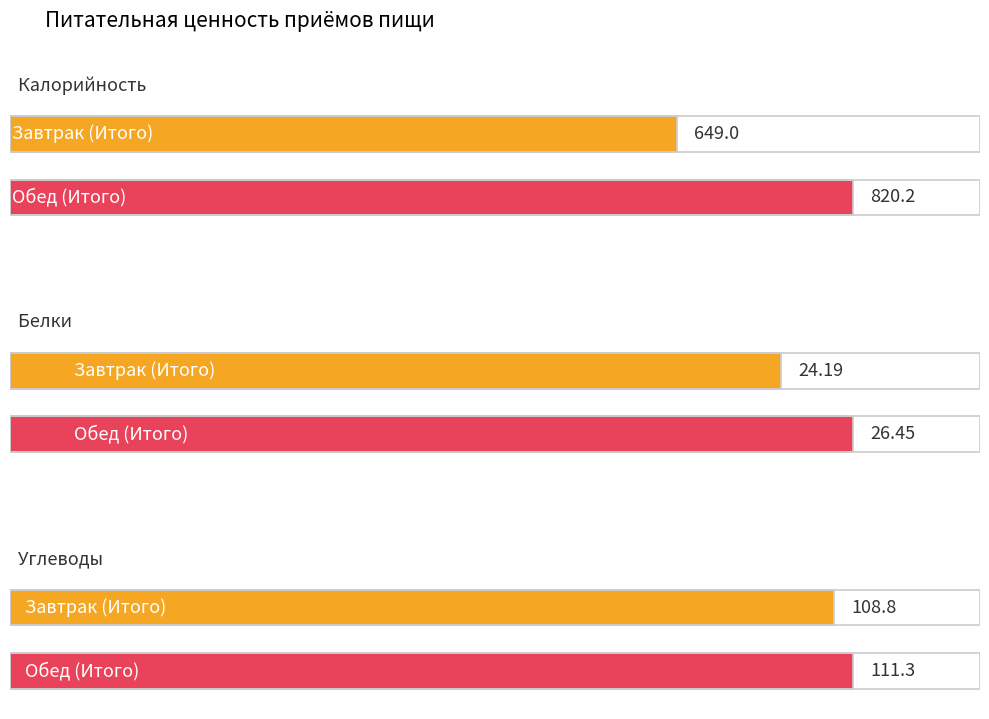

What is the difference between the highest and lowest values at Обед (Итого)?

793.8